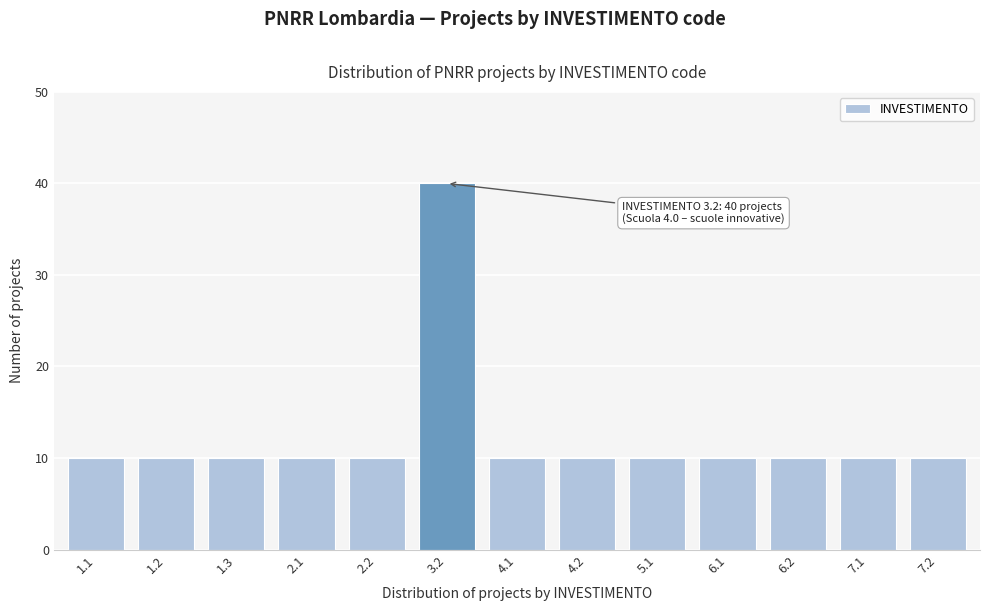

Reading left to right, list all the values displayed in this chart.

10	10	10	10	10	40	10	10	10	10	10	10	10